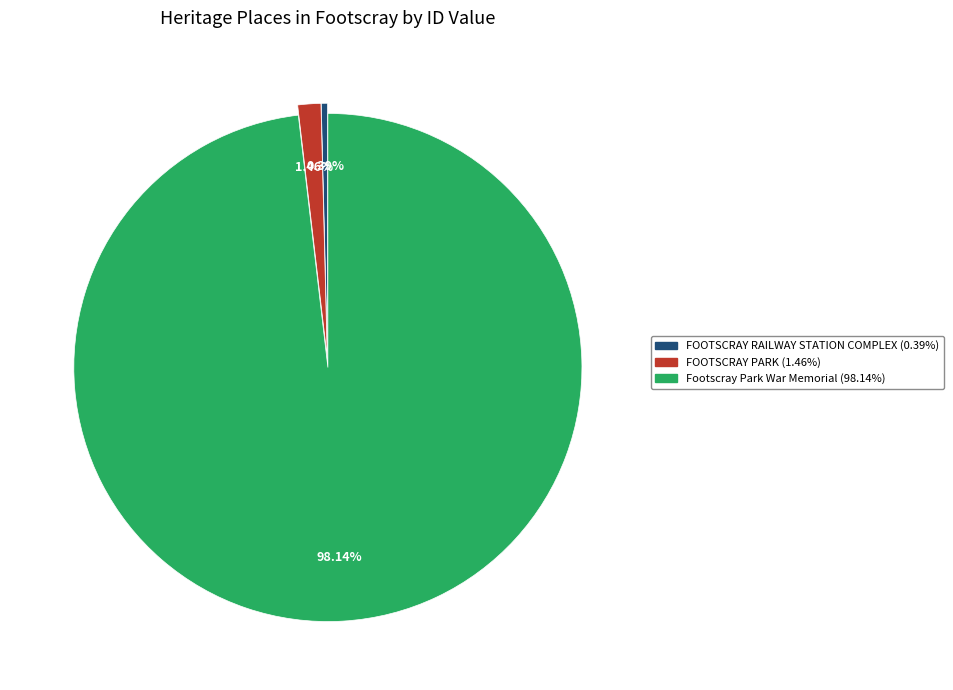

To the nearest percent, what percentage of the pie is Footscray Park War Memorial?

98%